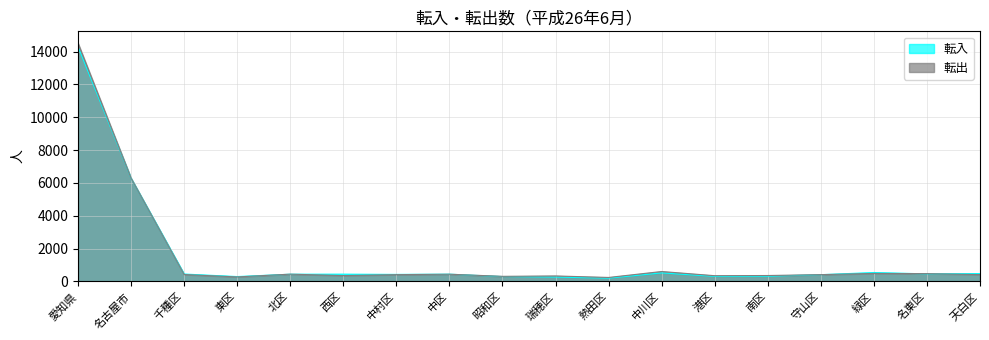

At how many categories does at least one series exceed 9387?

1